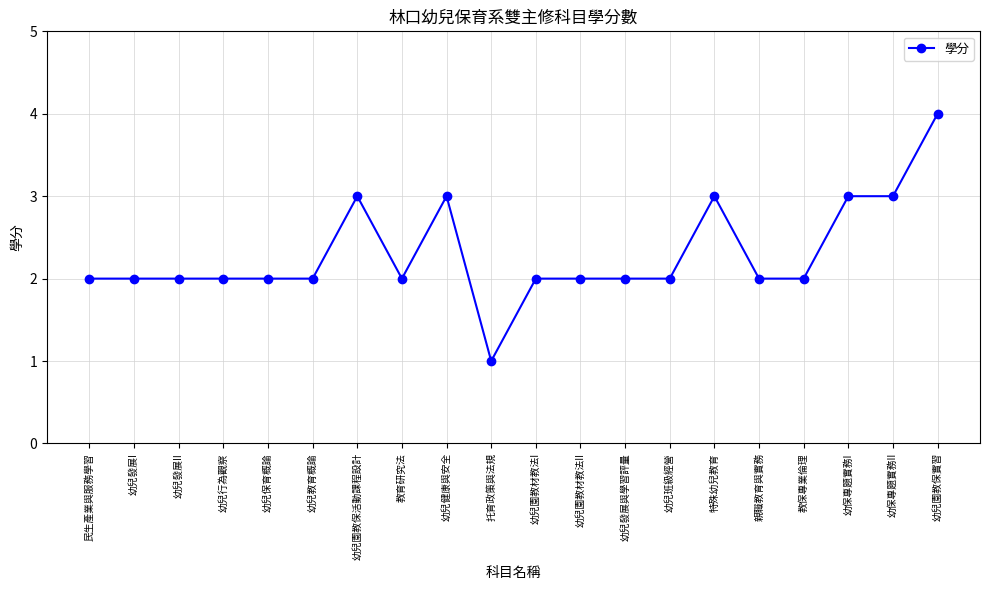

Is it true that the value at 幼兒教育概論 is 2?

True